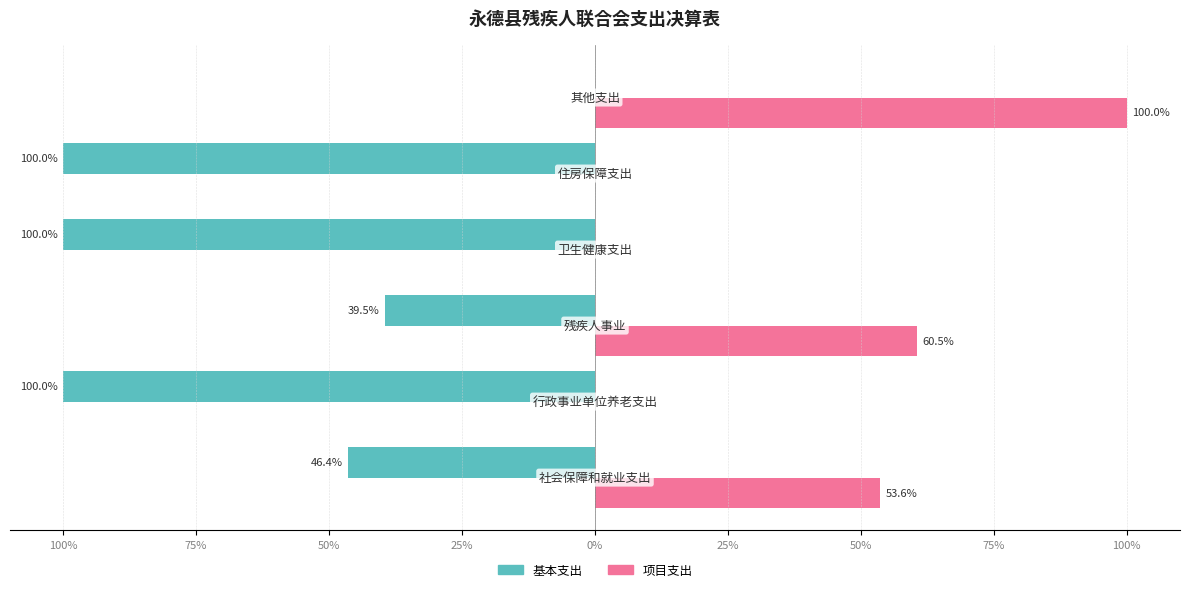

What are all the series names shown in the legend?

基本支出, 项目支出